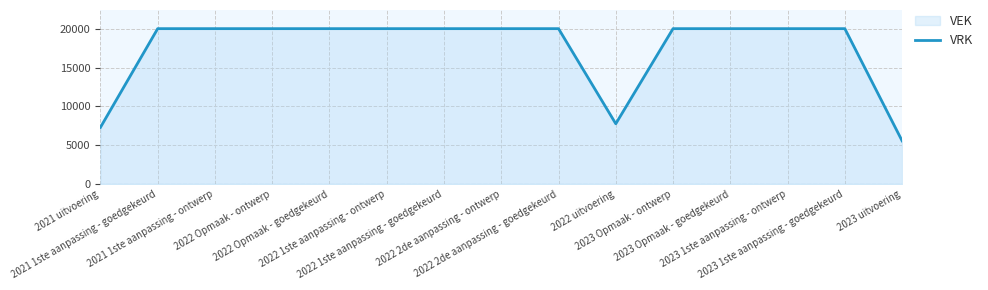

Rank the series at 2022 2de aanpassing - goedgekeurd from lowest to highest value.

VRK_line, VEK_line